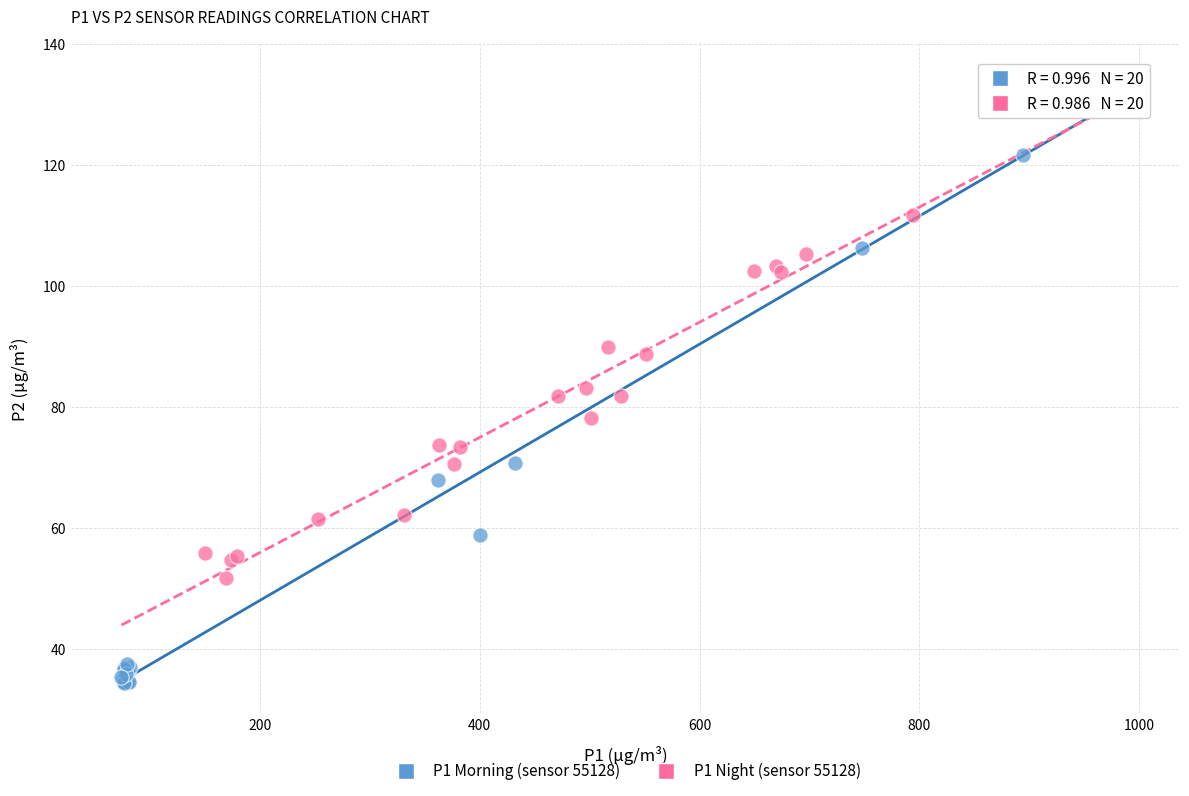

Which series contains the highest Y value?

P1 Morning (sensor 55128)